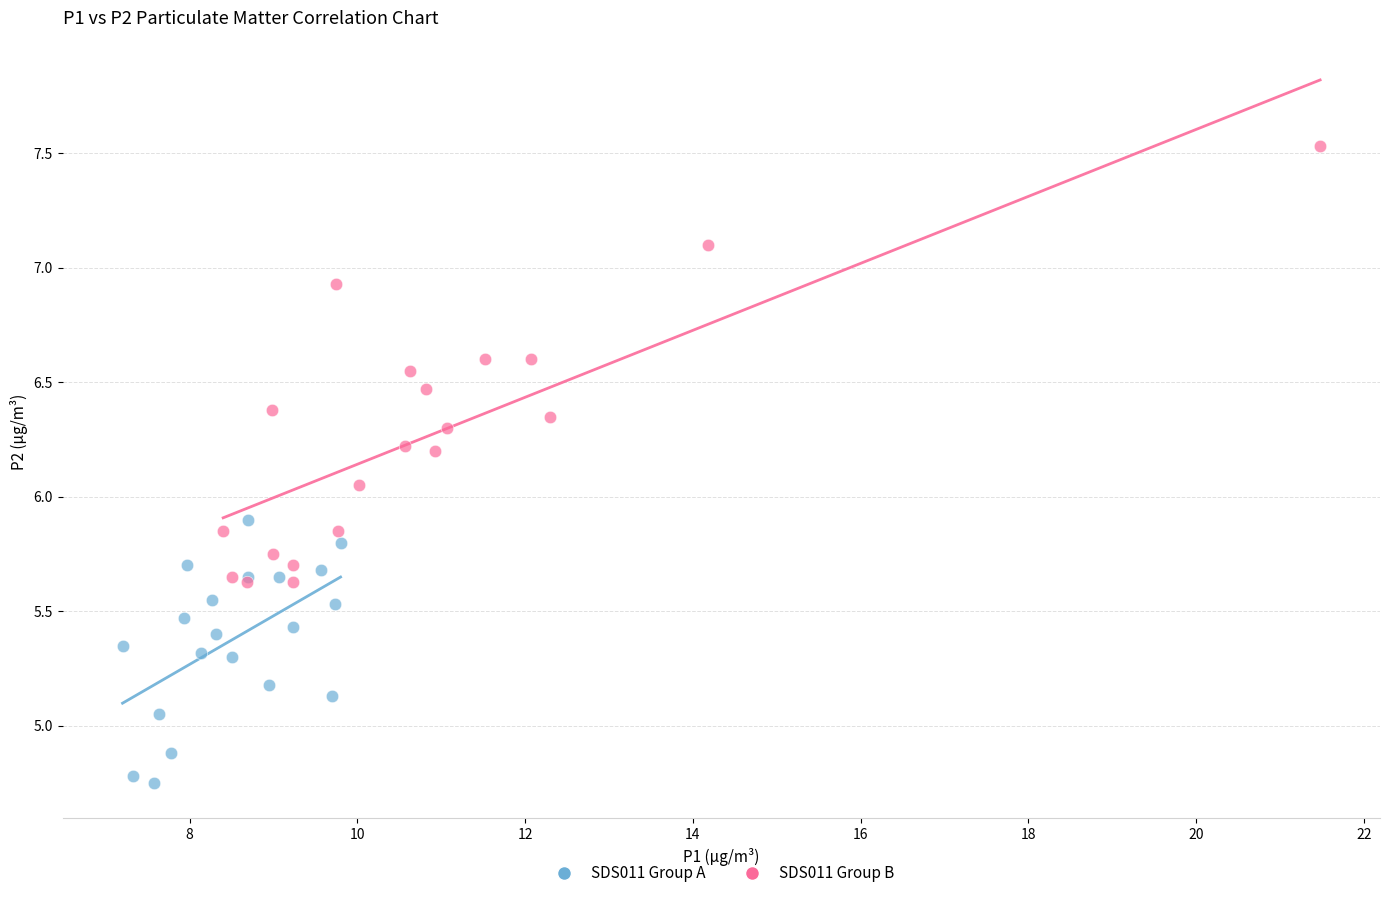

Which series has the widest spread of Y values?

SDS011 Group B